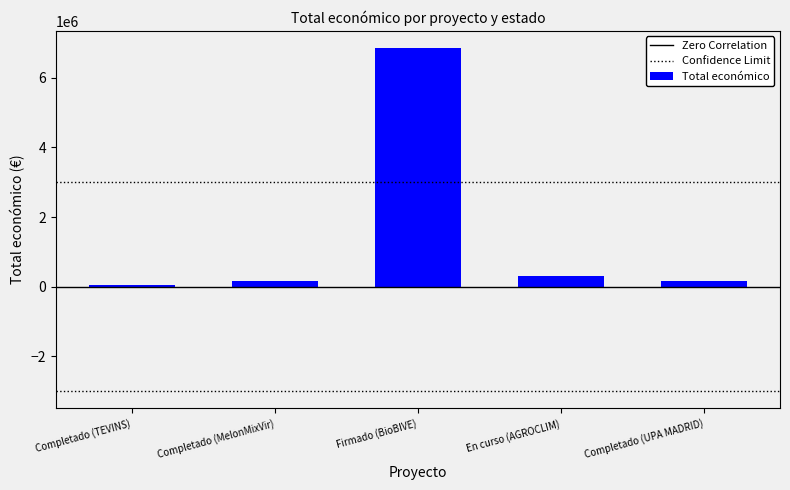

What is the average value?

1505565